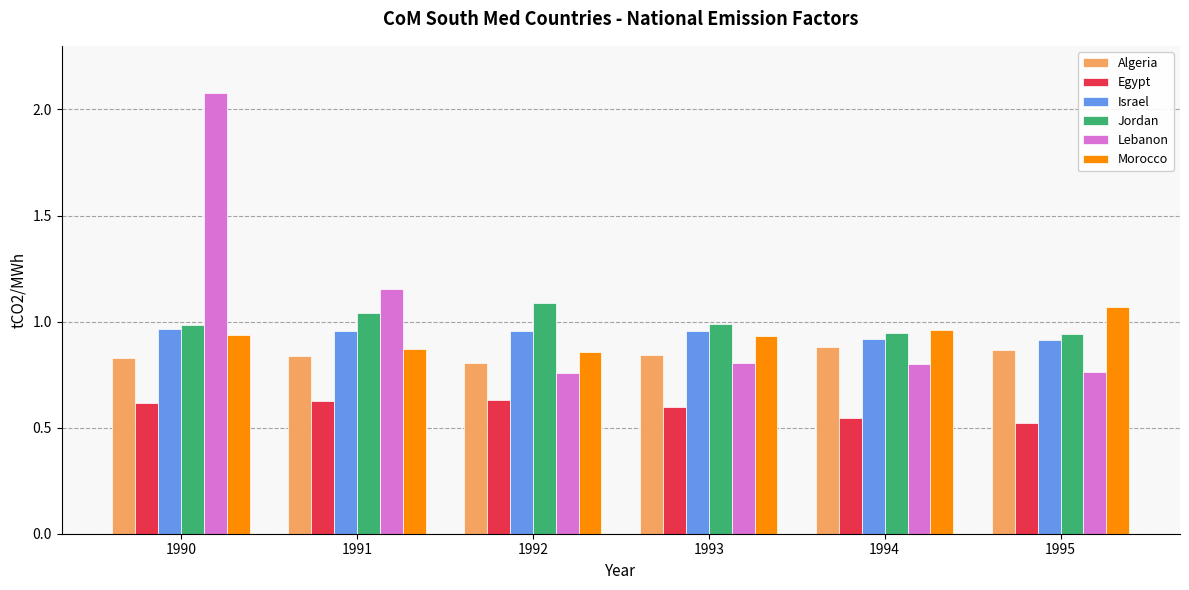

Which series changed the most between 1991 and 1993?

Lebanon